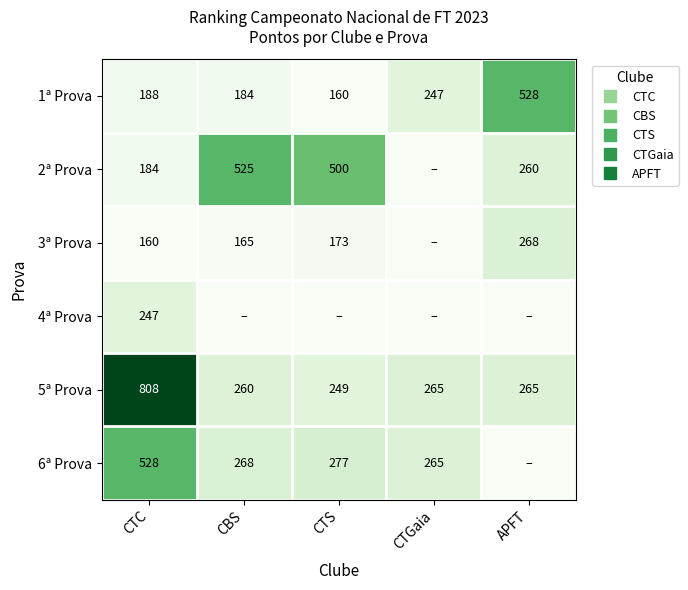

Is it true that 3ª Prova equals 0.0 at CTS?

False